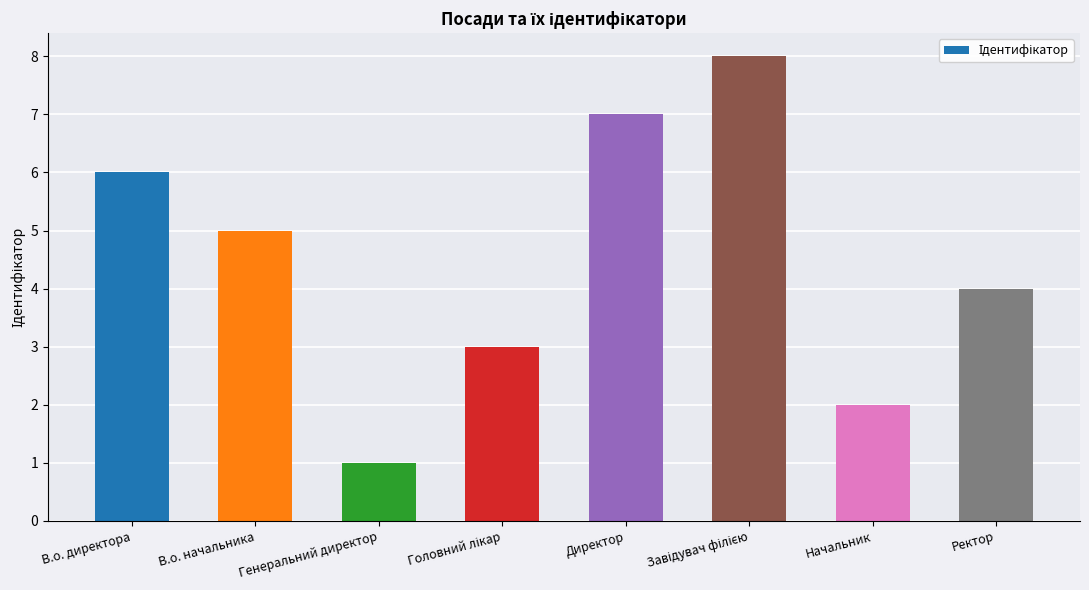

Where does the data first go above 5?

В.о. директора